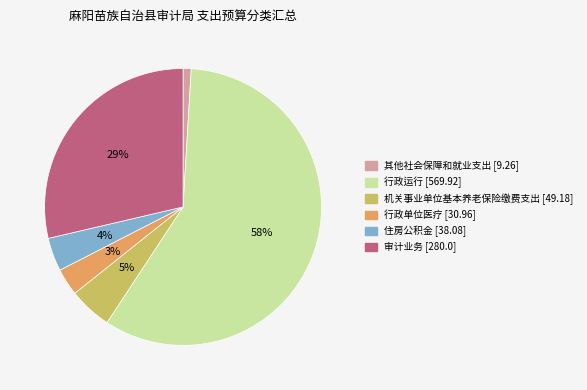

Do 住房公积金 [38.08] and 审计业务 [280.0] together represent more than half of the pie?

No